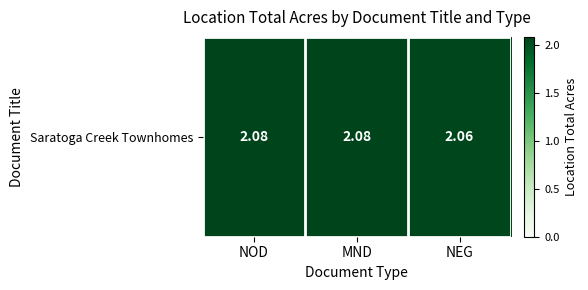

How many series are shown in this chart?

1